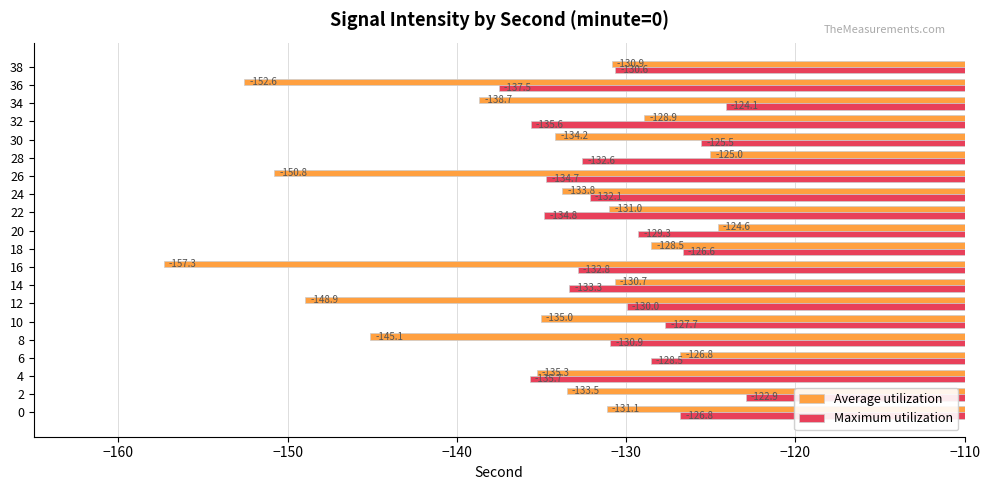

At which label does Average utilization reach its minimum?

16